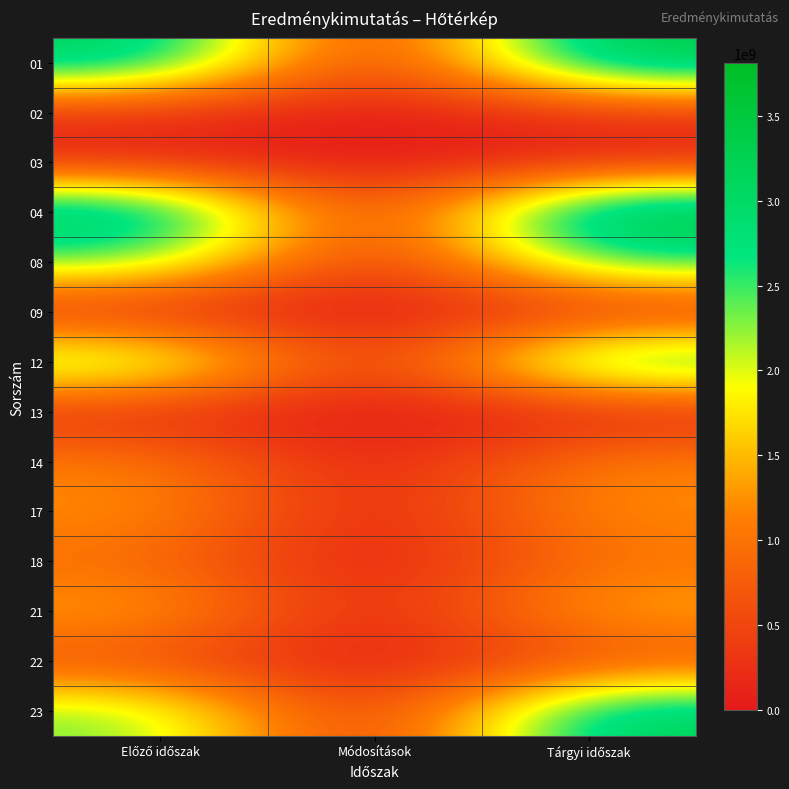

What is the spread (max minus min) of values at Előző időszak?

3491376026